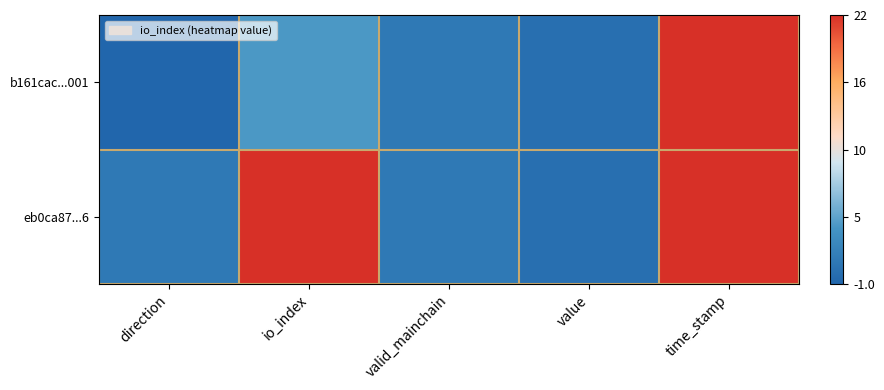

Which has a higher value, value or time_stamp?

time_stamp